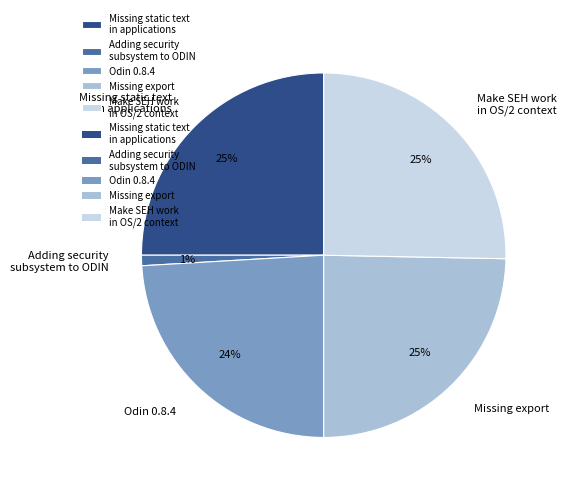

How many segments does this pie chart have?

5